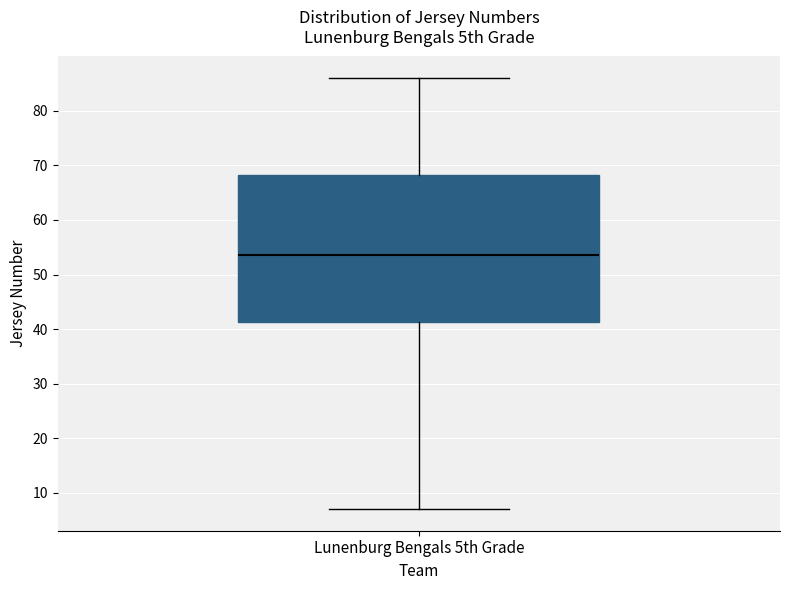

Transcribe this box plot: give where the median line is, the range the box spans, and where the two whiskers end, as read against the y-axis. The values are not printed on the chart, so give them approximately, as read against the axis.

median 54, box 41 to 68, whiskers 7 to 86